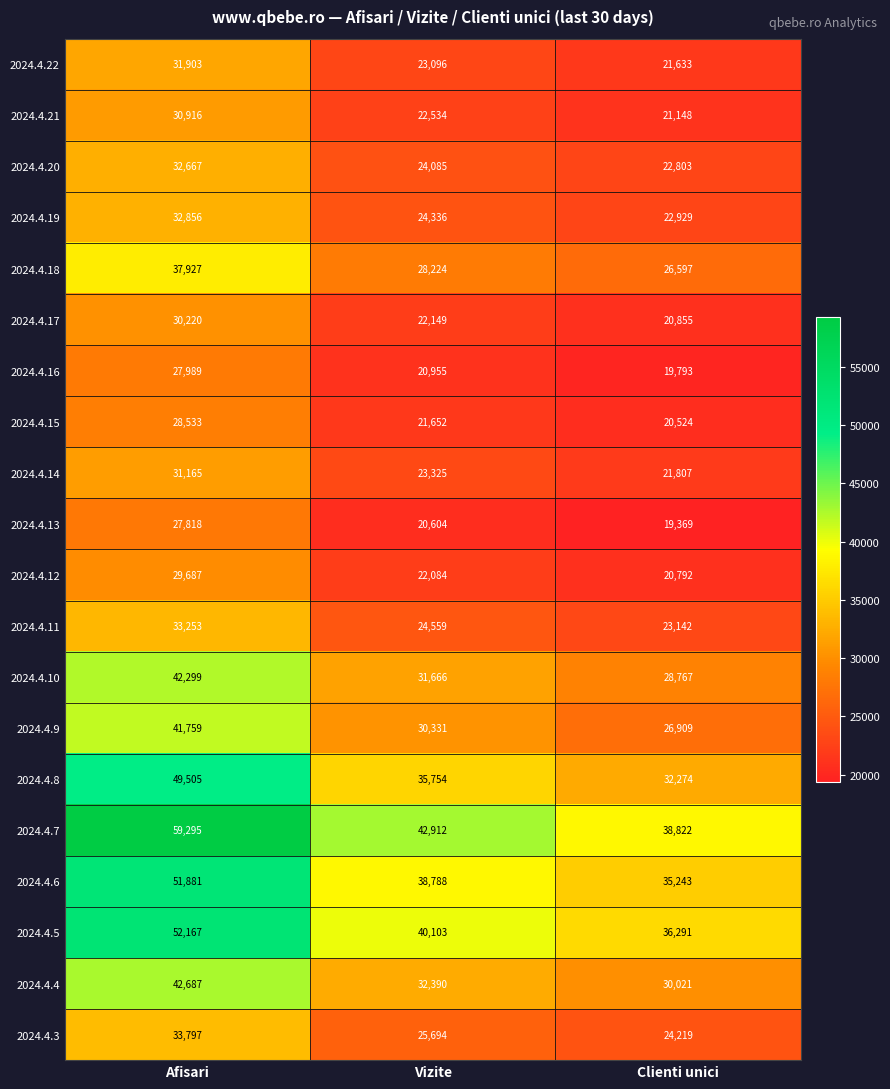

What is the total value across all series at Vizite?

555241